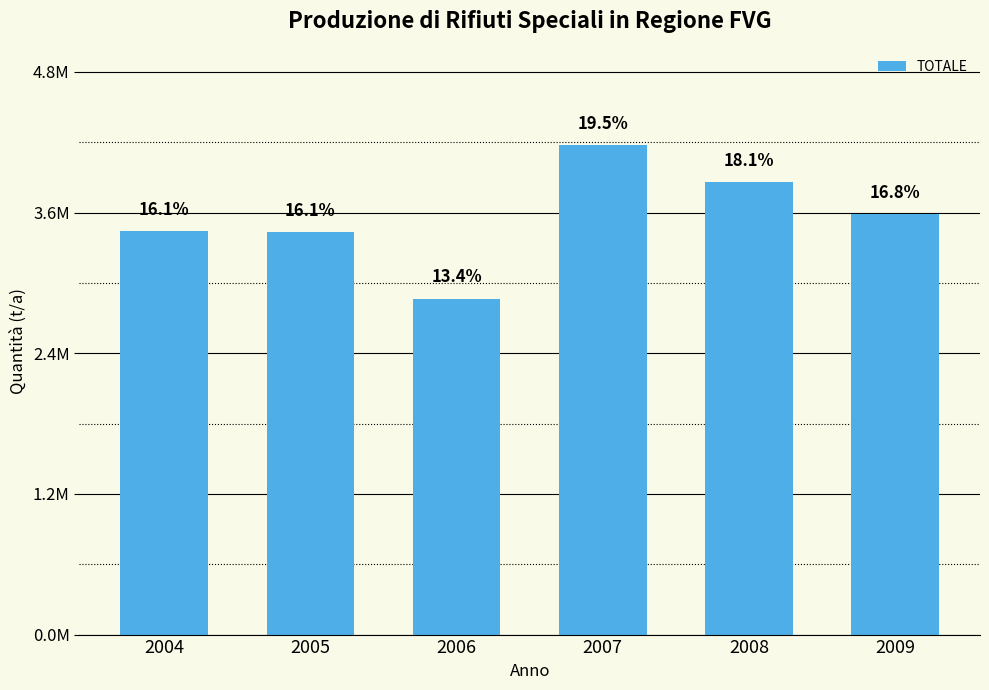

What is the change in value from 2005 to 2009?

+153510.3